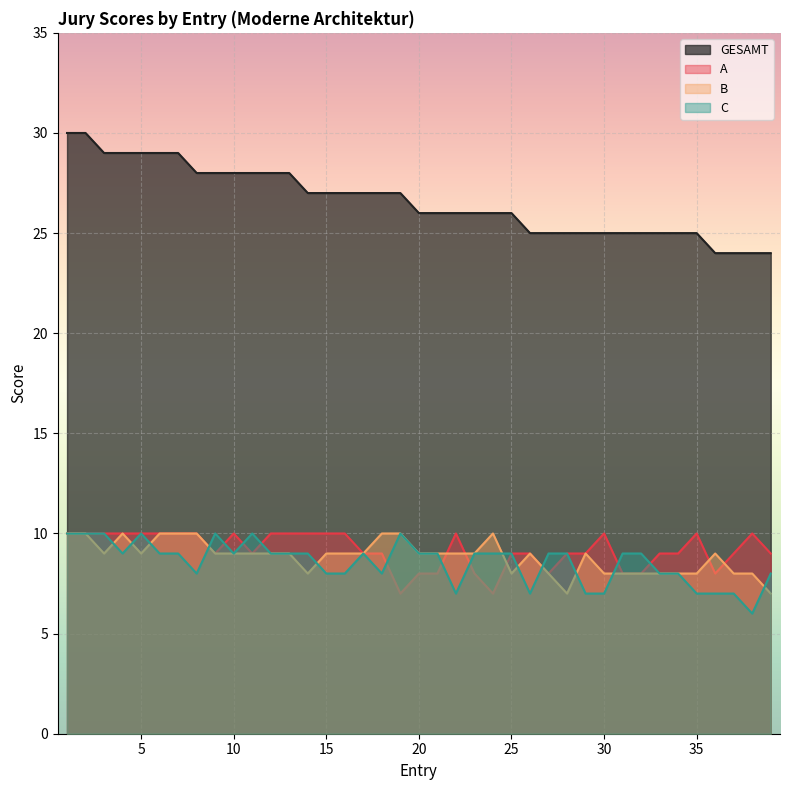

True or false: GESAMT has more than 1 points higher than both neighbors.

False